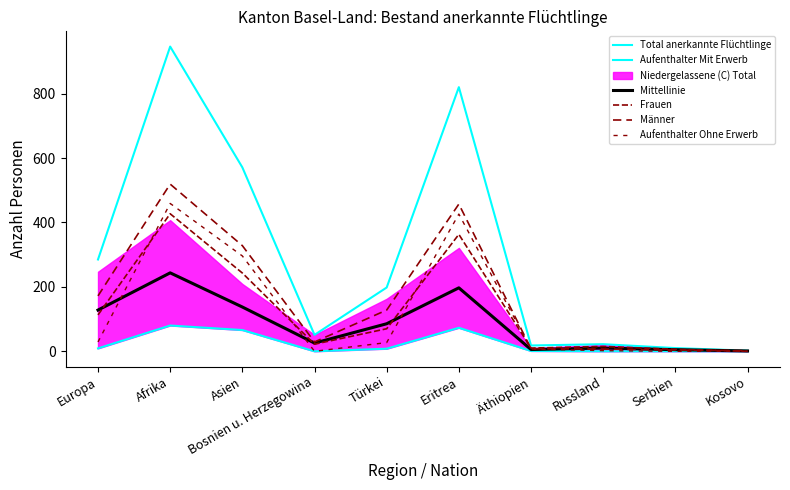

Which series has the largest total across all categories?

Total anerkannte Flüchtlinge